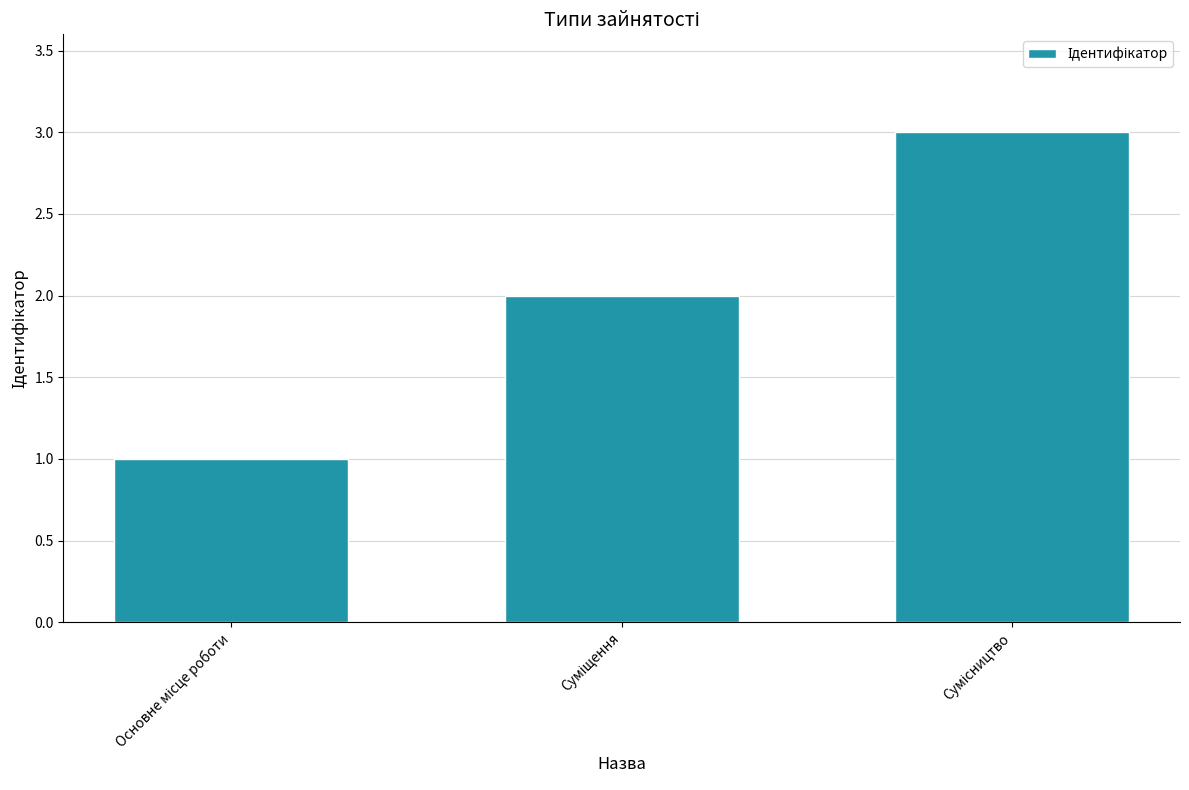

Are the bars horizontal?

No